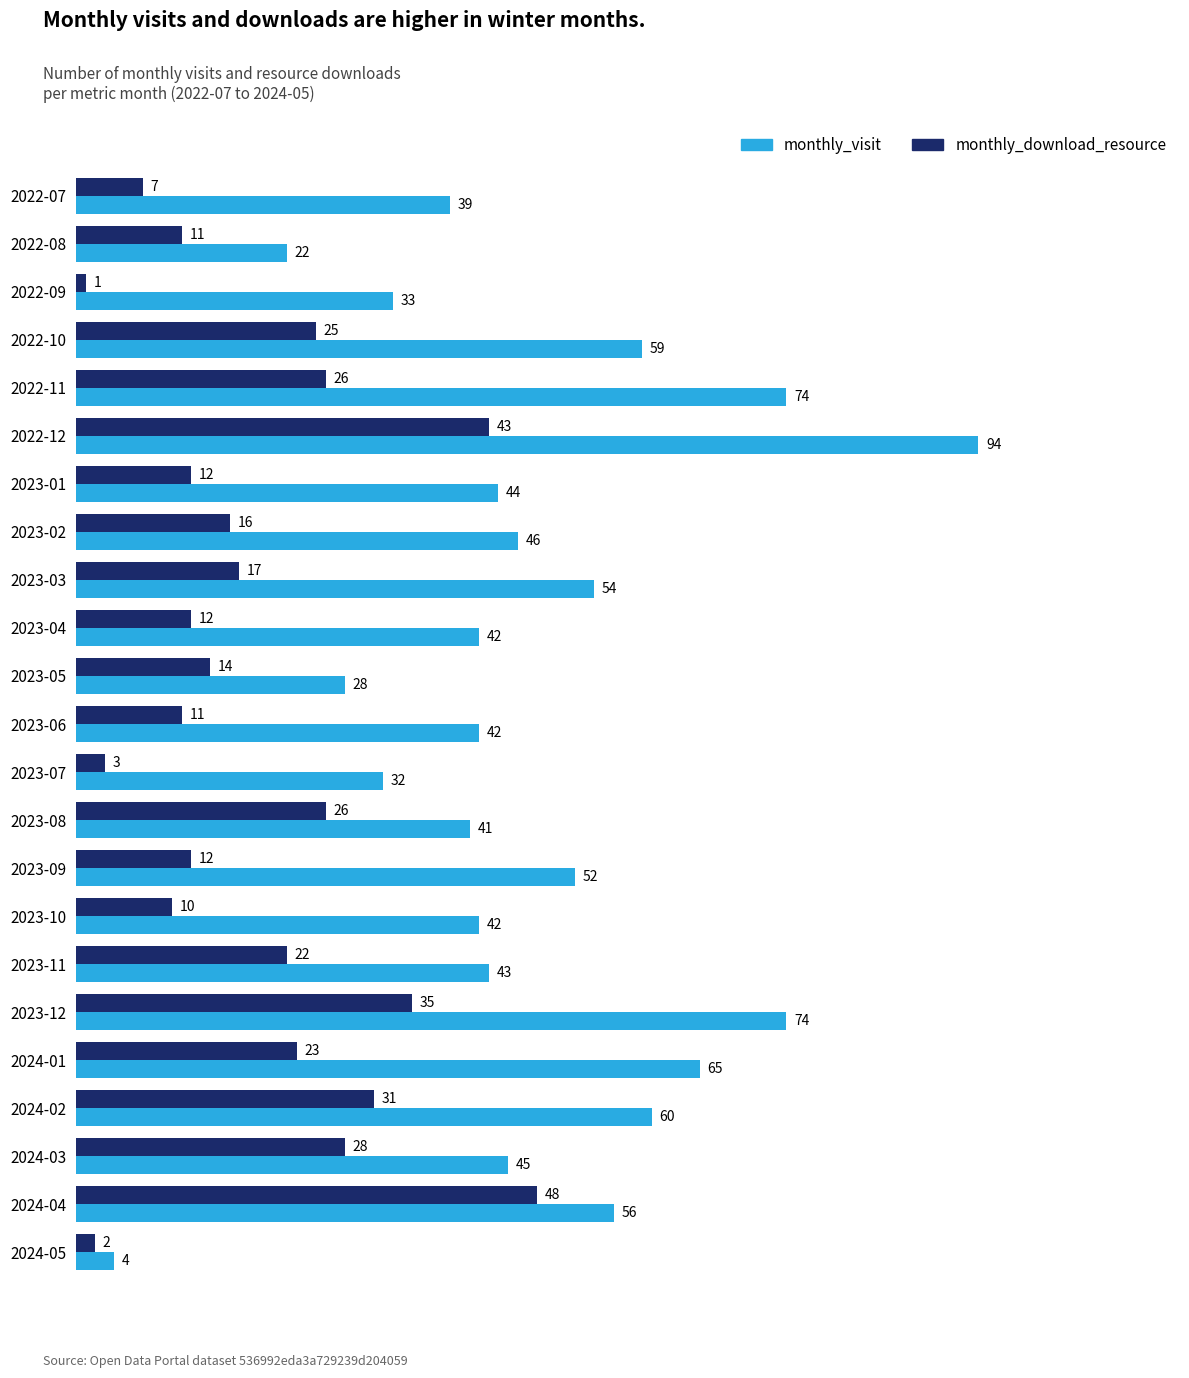

What is the lowest value of the monthly_visit series?

4